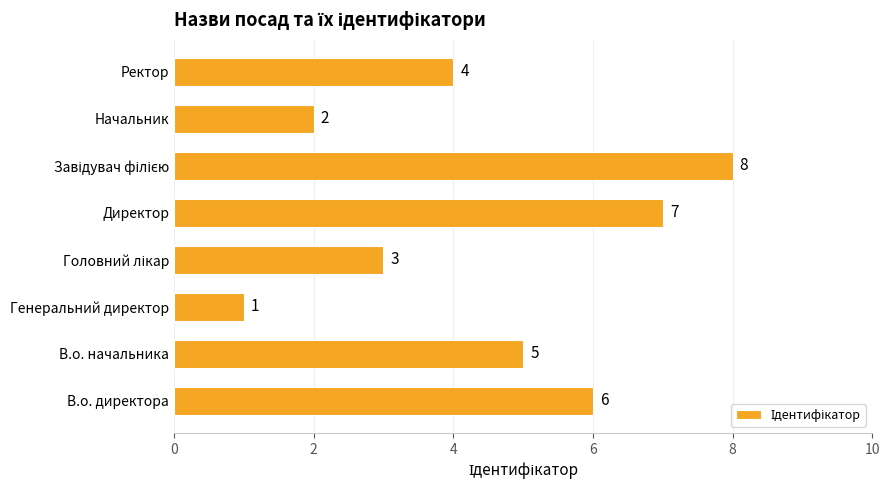

How many values are between 3 and 7?

5